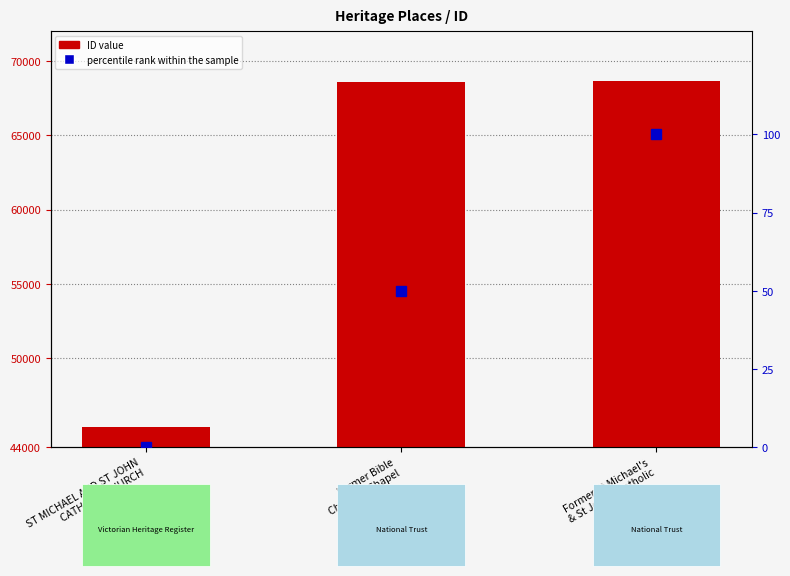

Rank the series by their maximum value, from lowest to highest.

percentile rank within the sample, ID